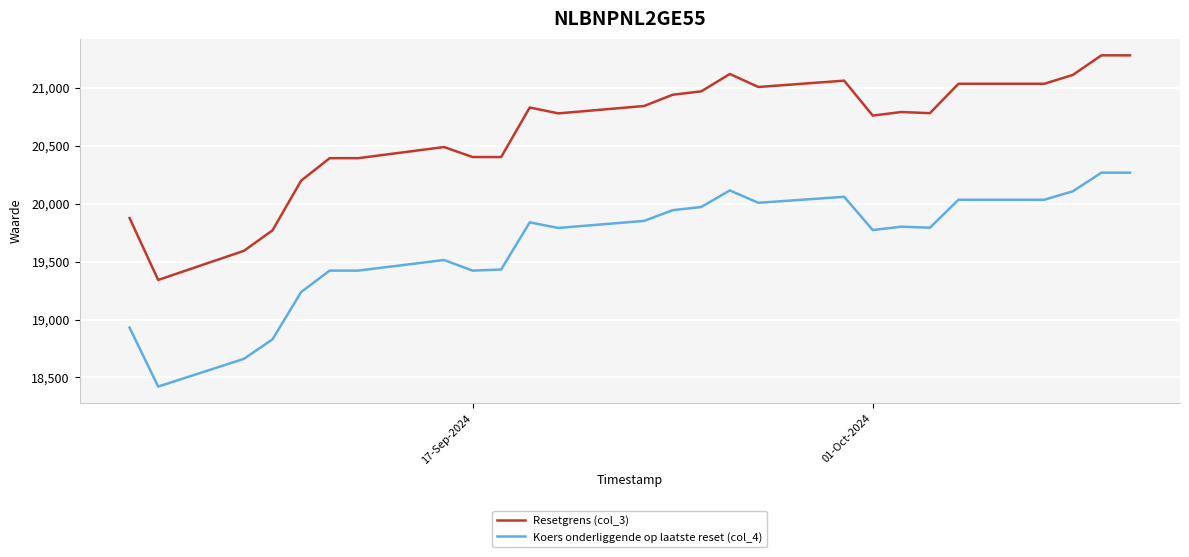

Which series has the largest range (max minus min)?

Resetgrens (col_3)